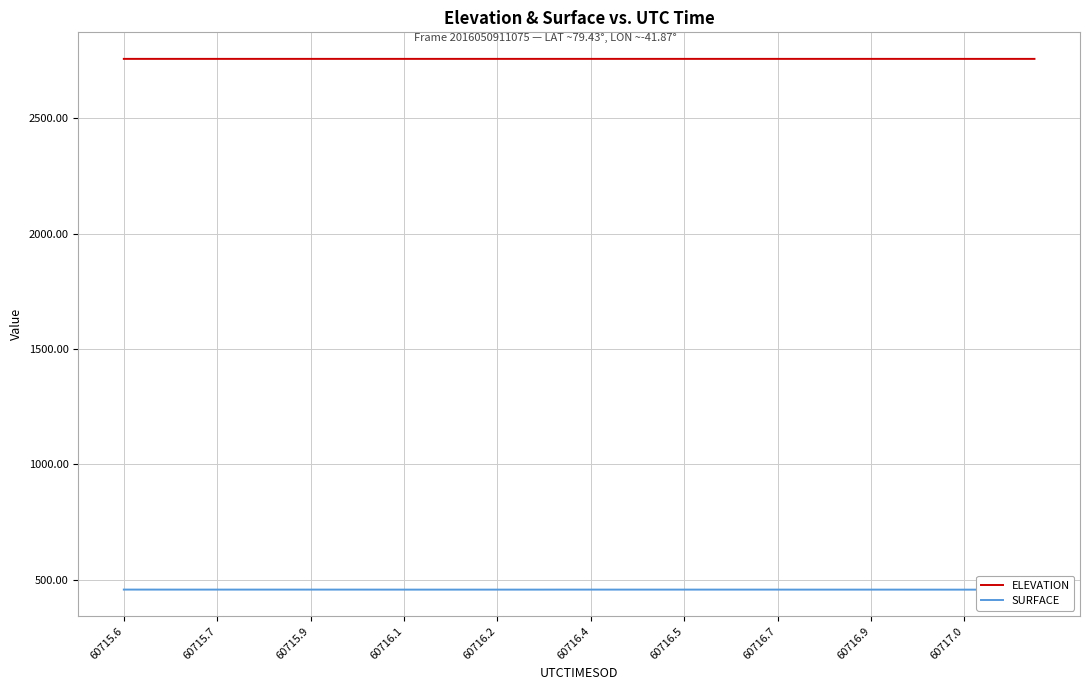

Reading left to right, extract all data points from this chart.

ELEVATION: 2758.3	2758.3	2758.3	2758.3	2758.3	2758.2	2758.2	2758.2	2758.2	2758.2	2758.2	2758.2	2758.2	2758.2	2758.2	2758.3	2758.3	2758.3	2758.3	2758.3	2758.3	2758.3	2758.2	2758.2	2758.2	2758.2	2758.2	2758.2	2758.2	2758.2	2758.2	2758.2	2758.2	2758.2	2758.2	2758.2	2758.2	2758.2	2758.2	2758.2
SURFACE: 456.5	456.5	456.4	456.4	456.4	456.4	456.4	456.4	456.4	456.4	456.4	456.4	456.3	456.3	456.3	456.3	456.3	456.3	456.3	456.4	456.4	456.4	456.4	456.4	456.4	456.4	456.4	456.4	456.4	456.3	456.3	456.3	456.3	456.3	456.3	456.2	456.2	456.2	456.2	456.2